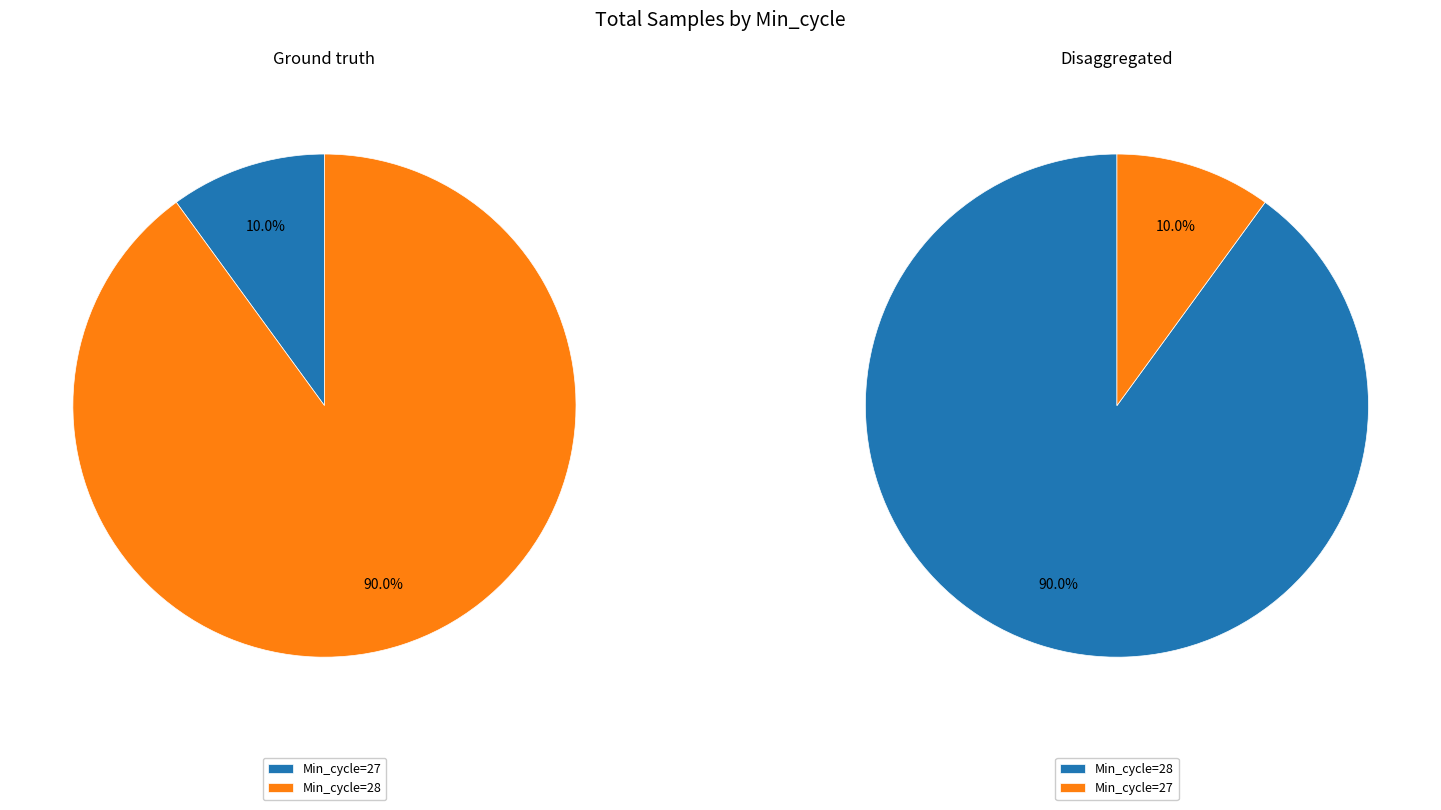

True or false: 28 accounts for 1% of the total.

False